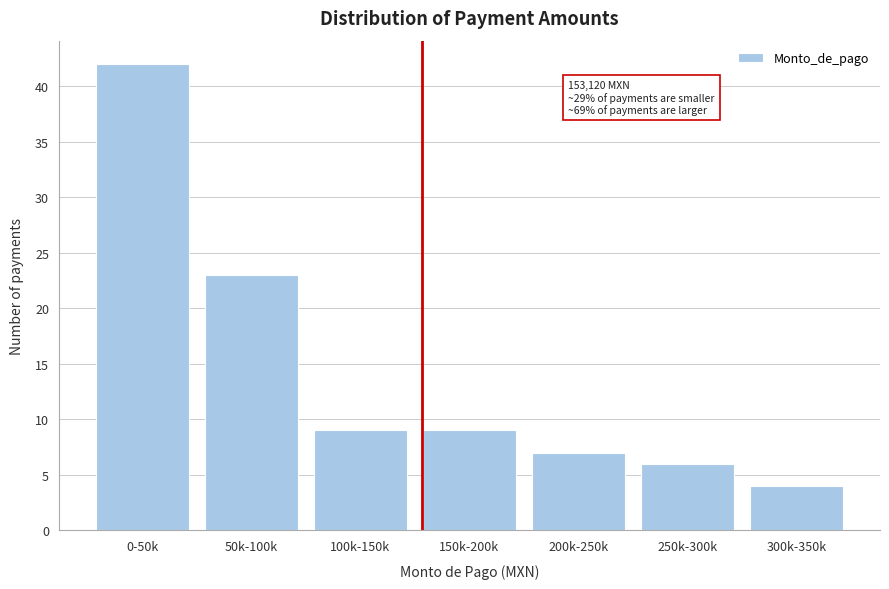

Reading left to right, transcribe all the data shown in this chart.

42	23	9	9	7	6	4